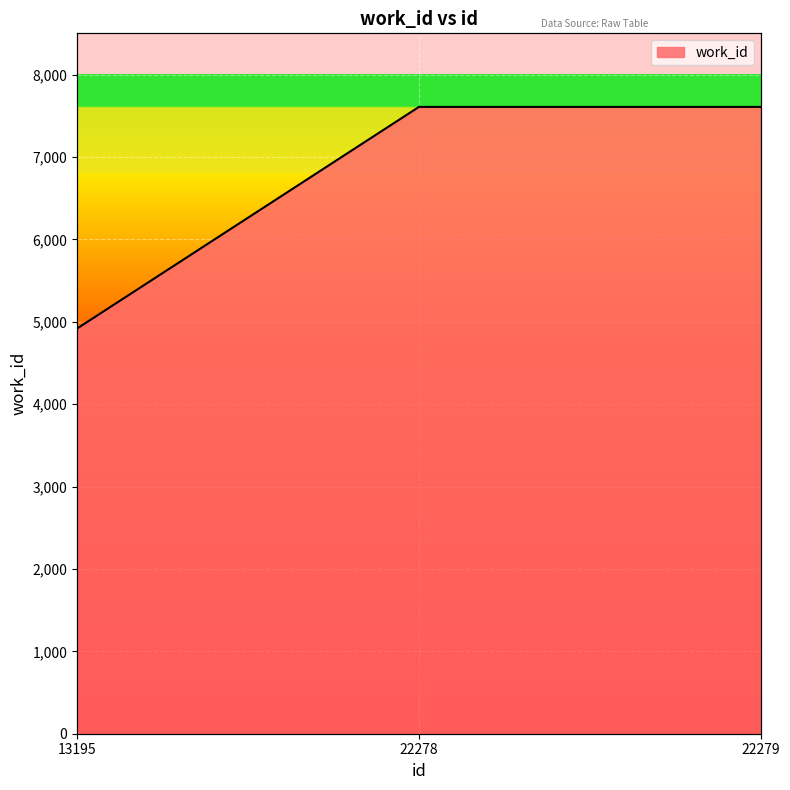

Reading left to right, what are all the values shown in this chart?

4918	7607	7607